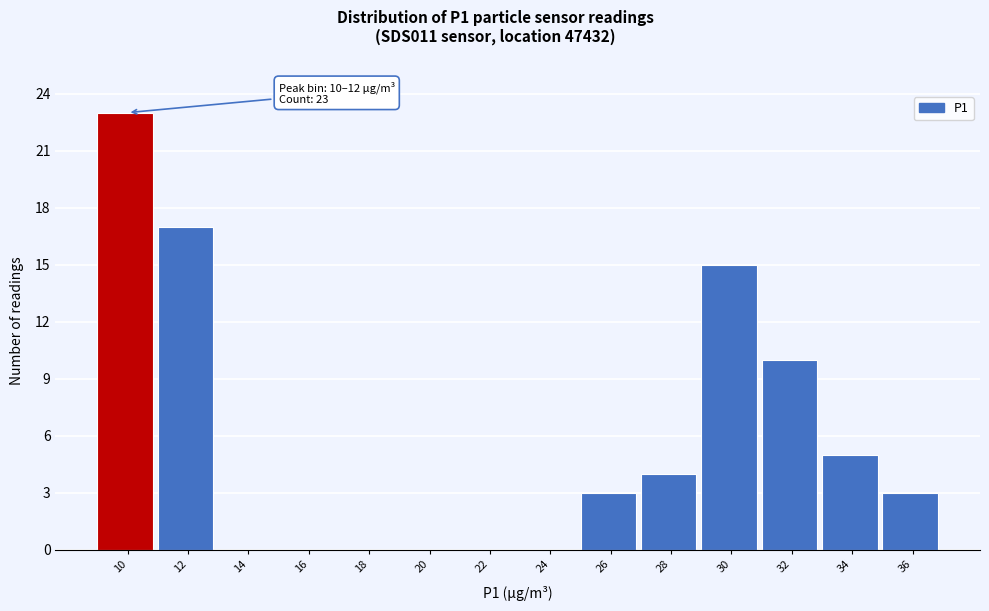

Reading right to left, extract all data points from this chart.

36=3	34=5	32=10	30=15	28=4	26=3	24=0	22=0	20=0	18=0	16=0	14=0	12=17	10=23